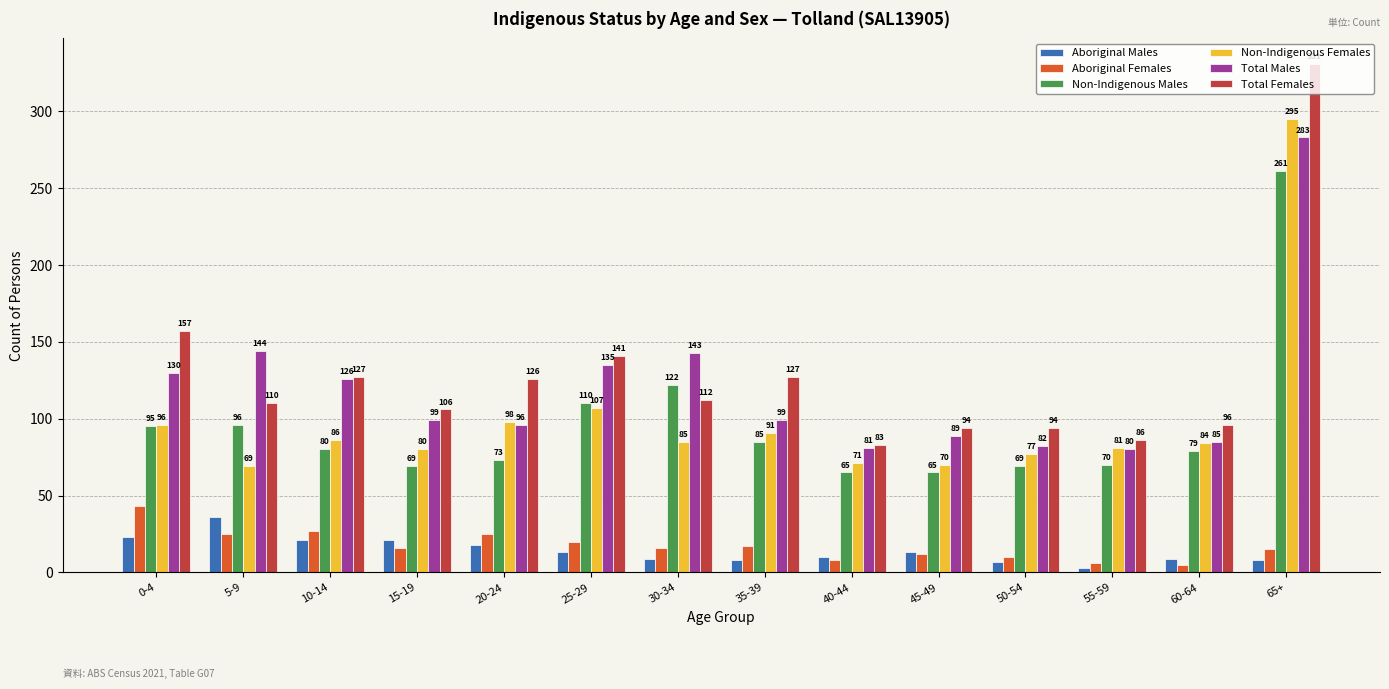

Is it true that Aboriginal Males equals 13 at 45-49?

True